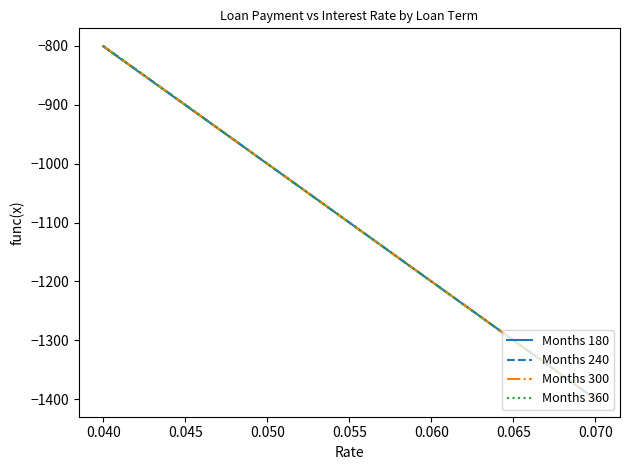

The Months 240 series shows -1890.8 at 0.065. True or false?

False